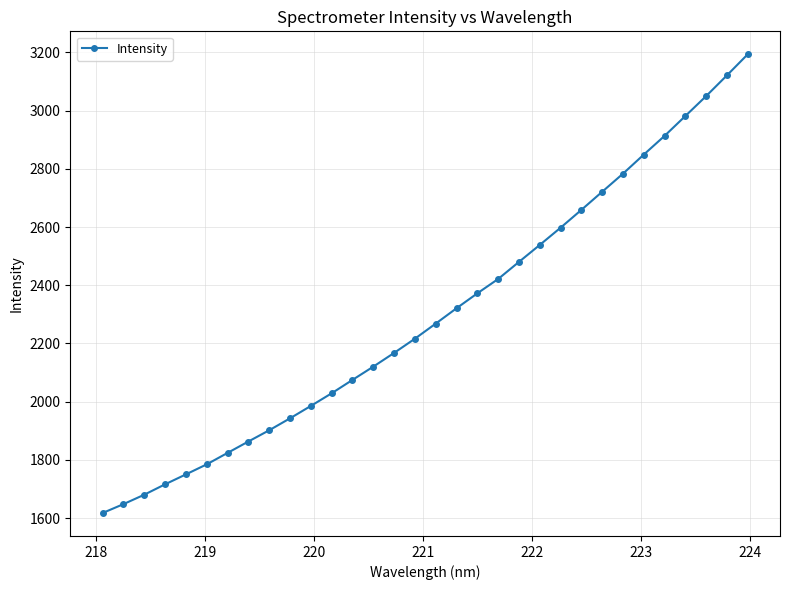

What is the difference between the second highest and minimum values?

1503.5